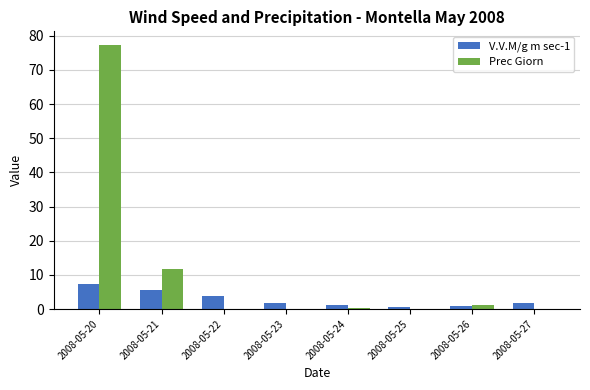

Which series has the largest total across all categories?

Prec Giorn